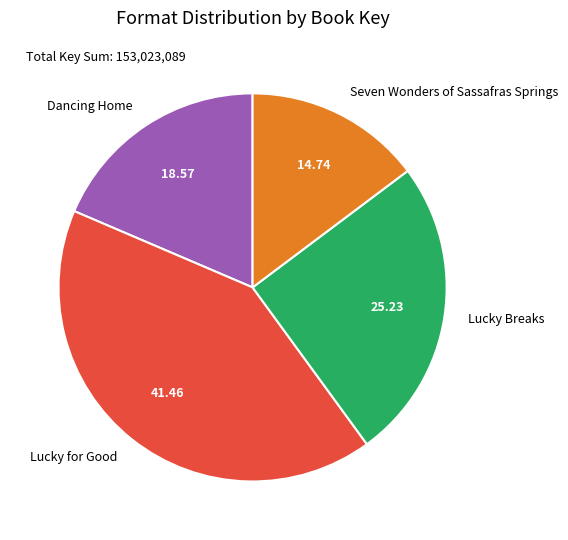

Which has a higher value, Seven Wonders of Sassafras Springs or Lucky for Good?

Lucky for Good